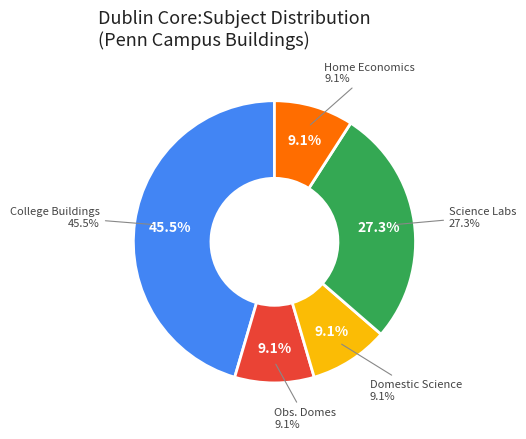

What percentage is the College Buildings slice, to the nearest percent?

45%